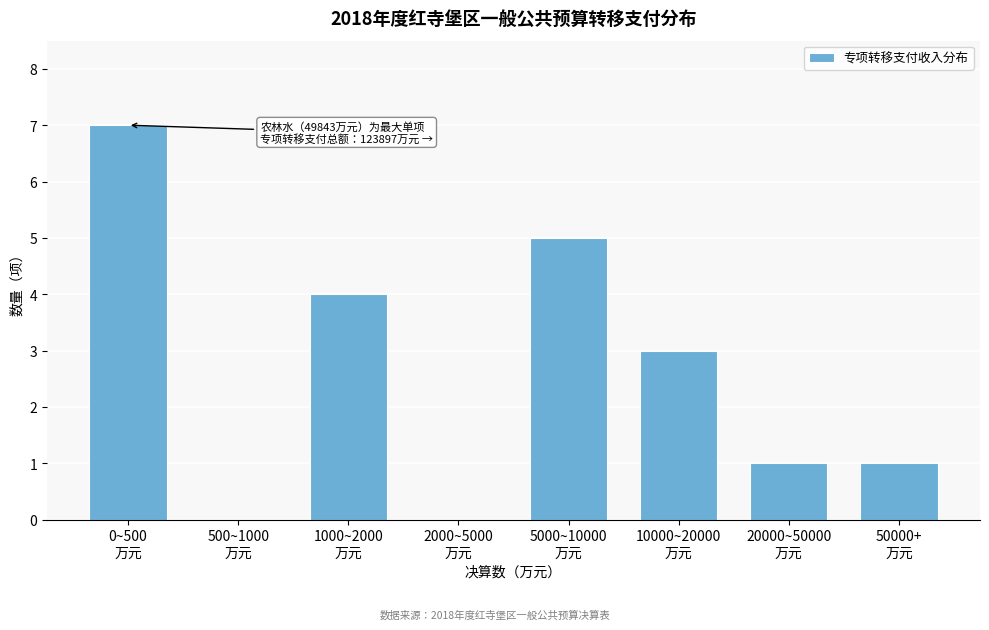

What is the sum of all values?

21